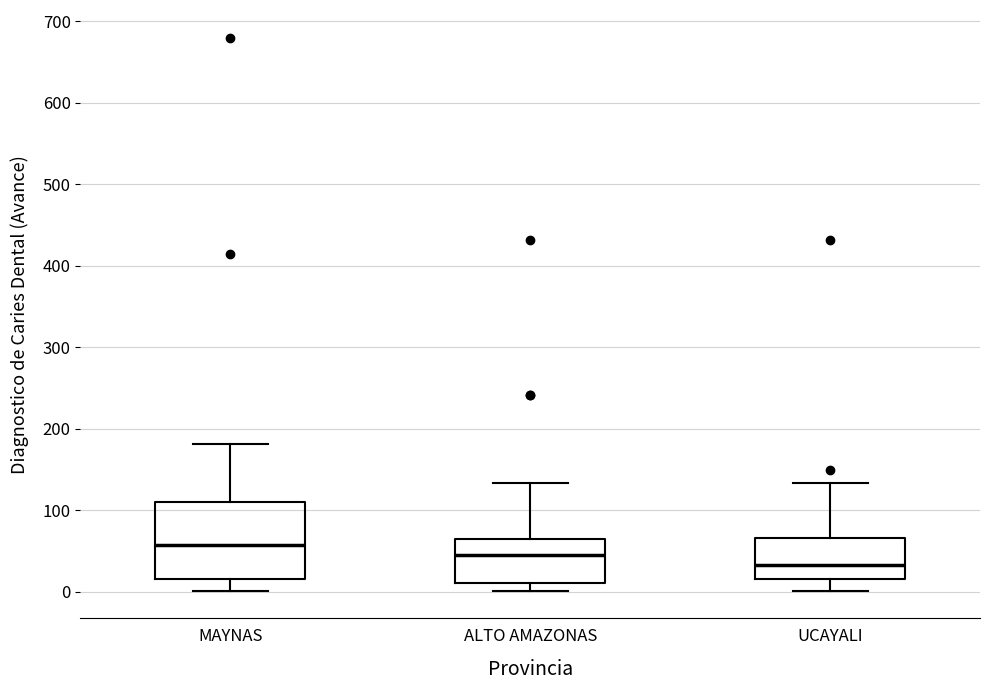

Where does the median line of the box for UCAYALI sit on the y-axis? The values are not printed on the chart, so give them approximately, as read against the axis.

30